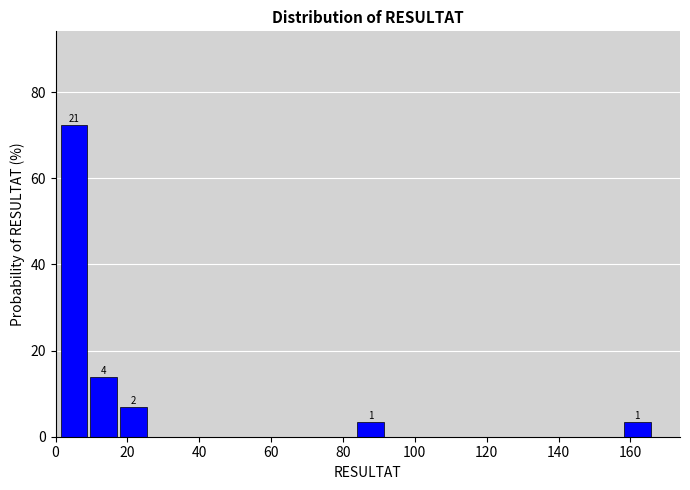

Over which range of the x-axis is the bar tallest?

2 to 10